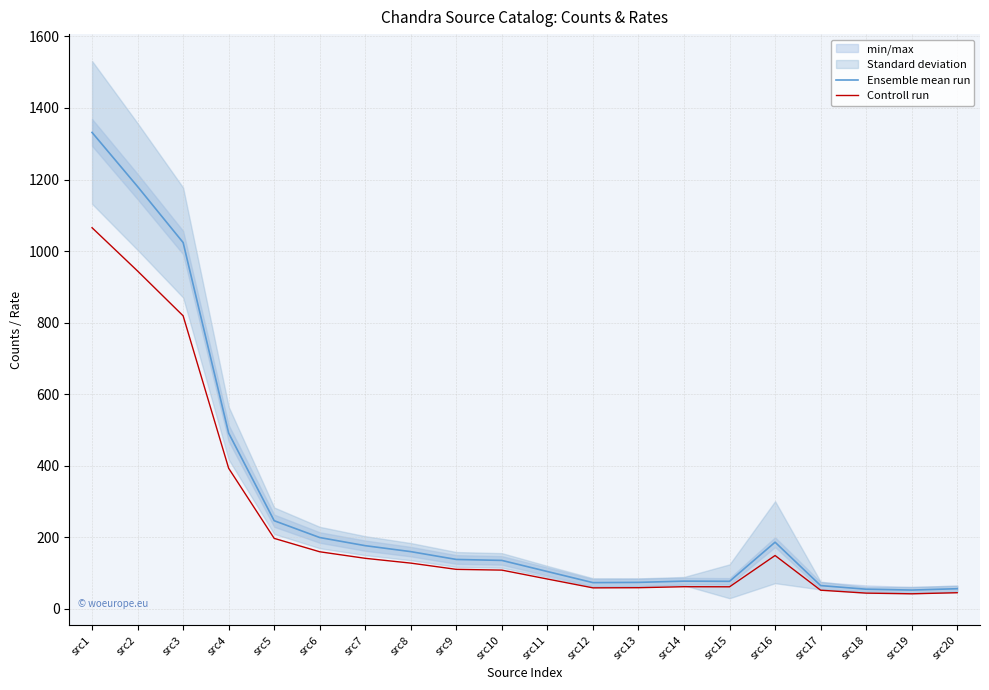

What is the average value of the Ensemble mean run series?

295.2